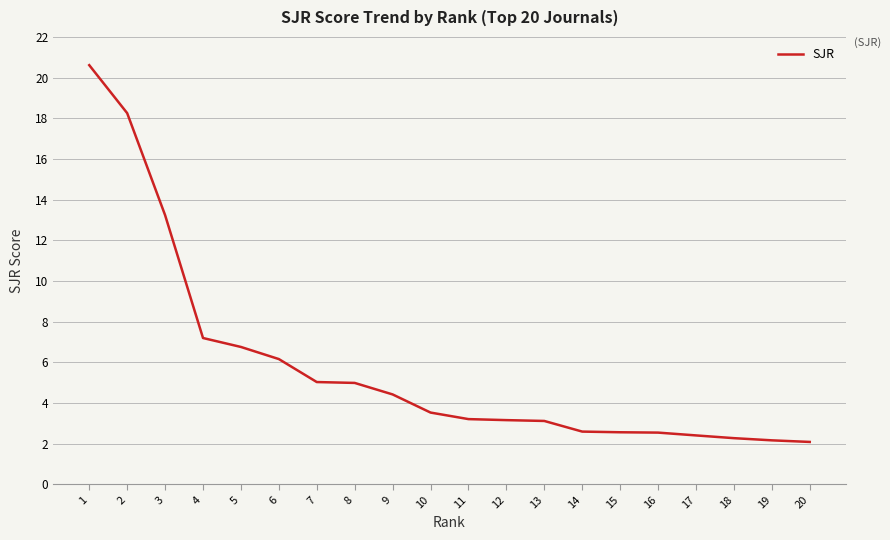

What is the sum of the values at 4 and 10?

10.7